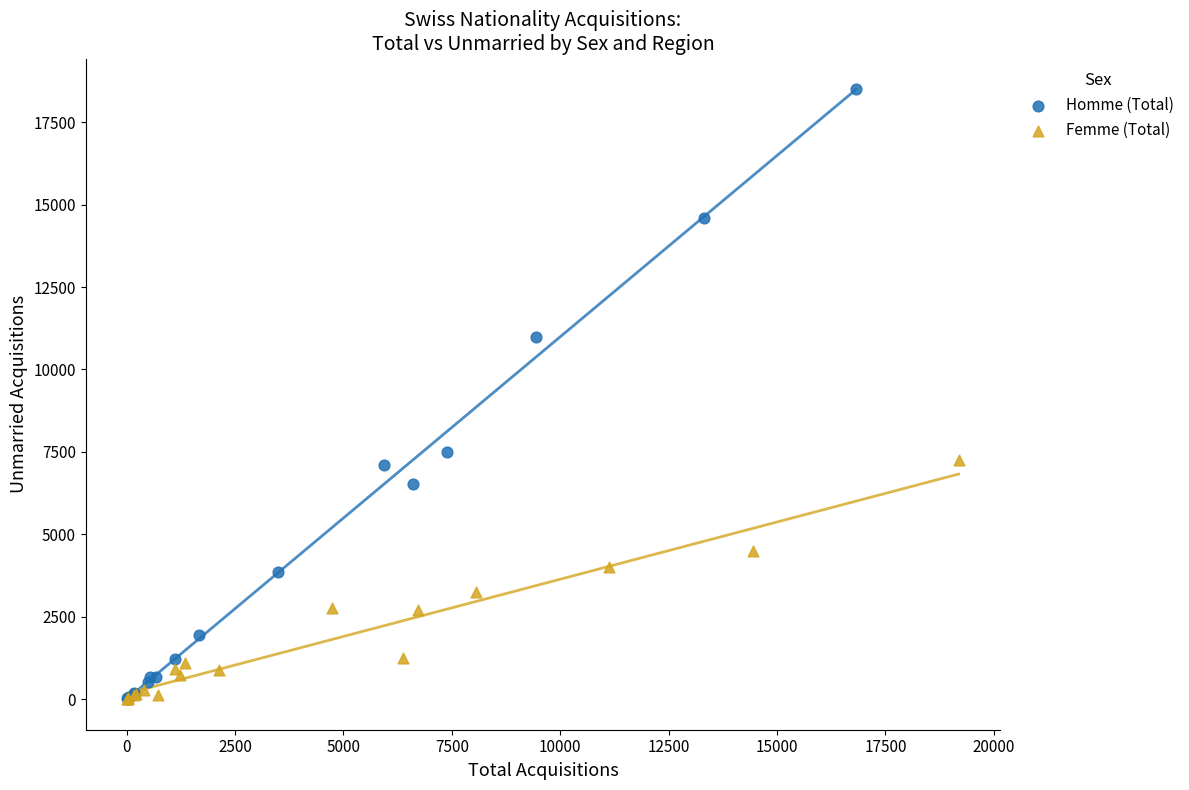

What are all the series names shown in the legend?

Homme (Total), Femme (Total)